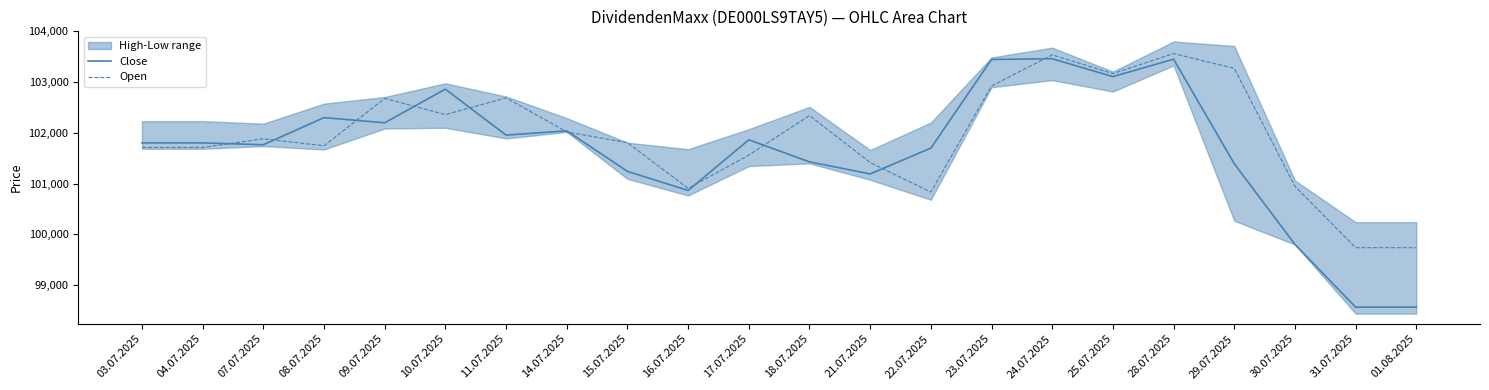

What is the maximum value for Close?

103460